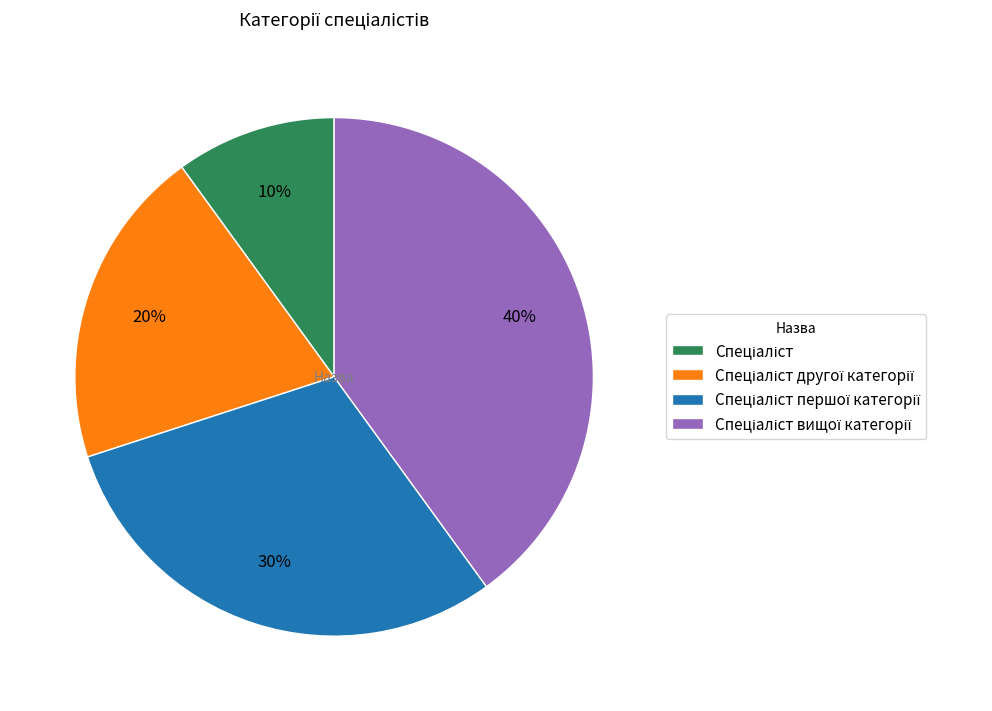

To the nearest percent, what is the average slice percentage?

25%